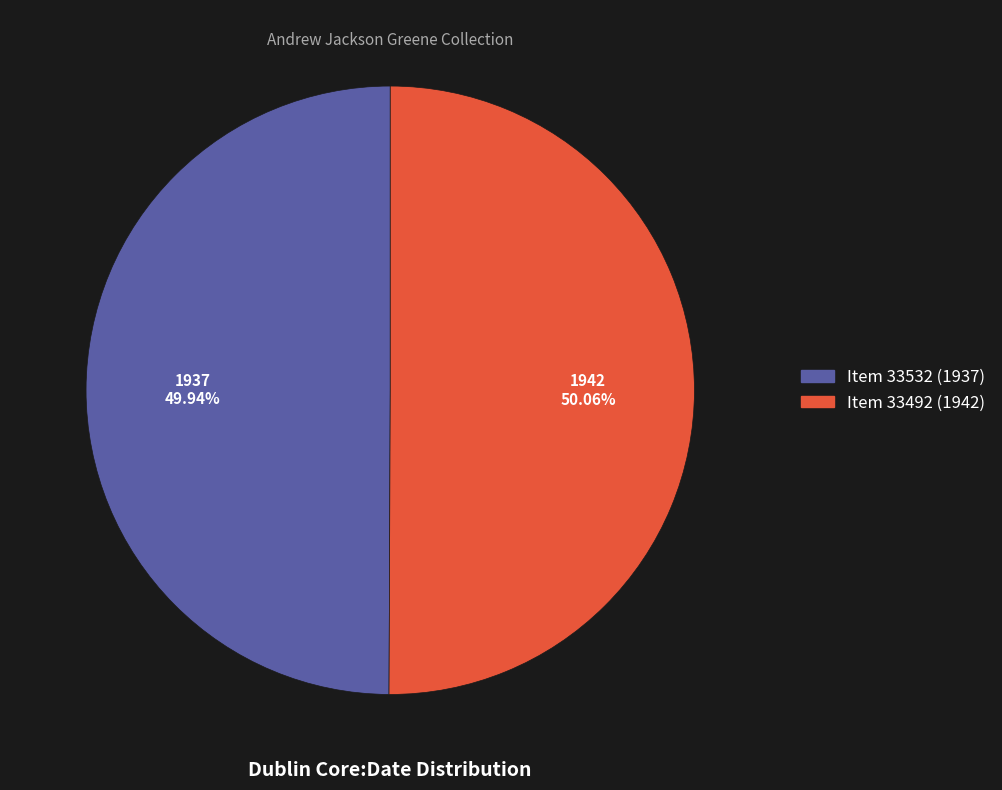

What percentage is the Item 33532 (1937) slice, to the nearest percent?

50%